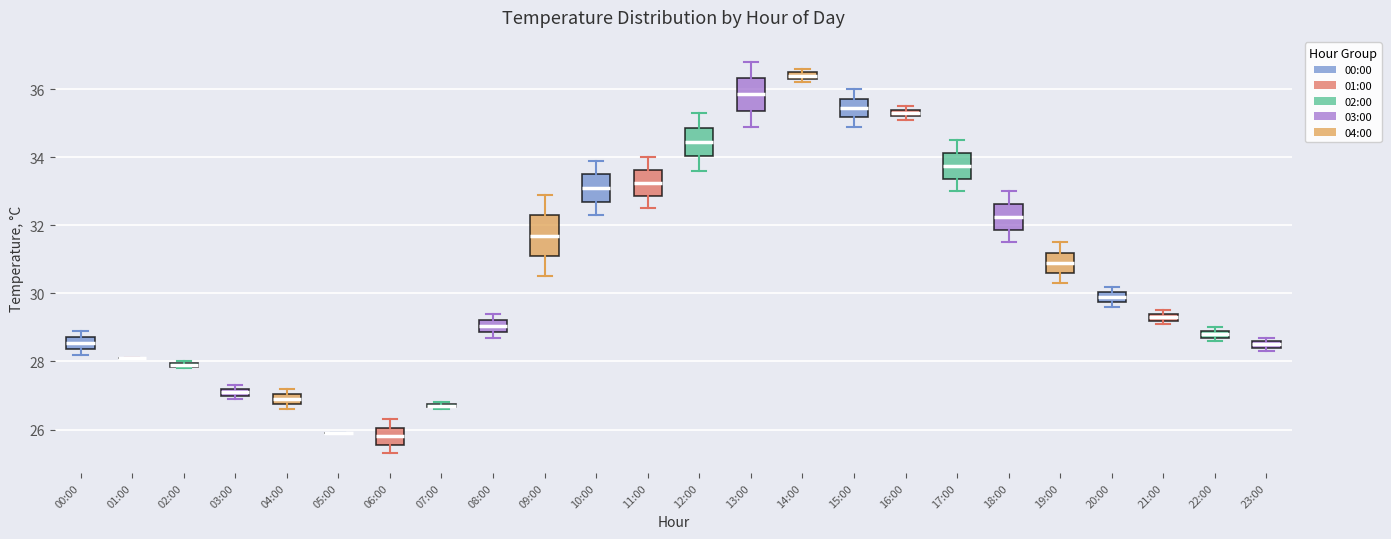

Where does the upper whisker of the box for 18:00 end on the y-axis? The values are not printed on the chart, so give them approximately, as read against the axis.

33.0